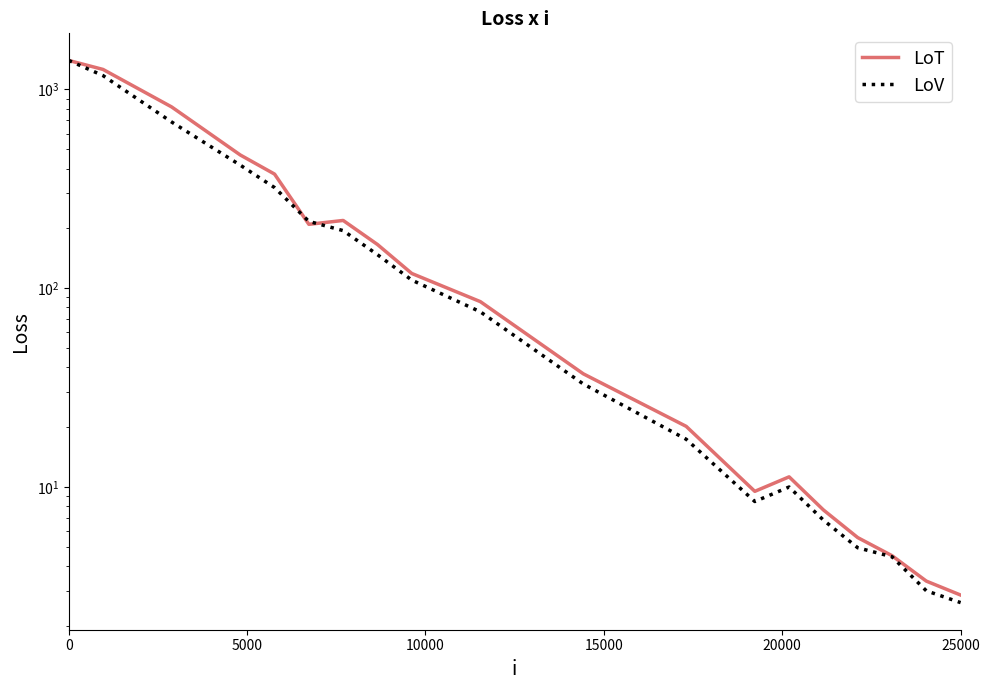

What are all the series names shown in the legend?

LoT, LoV